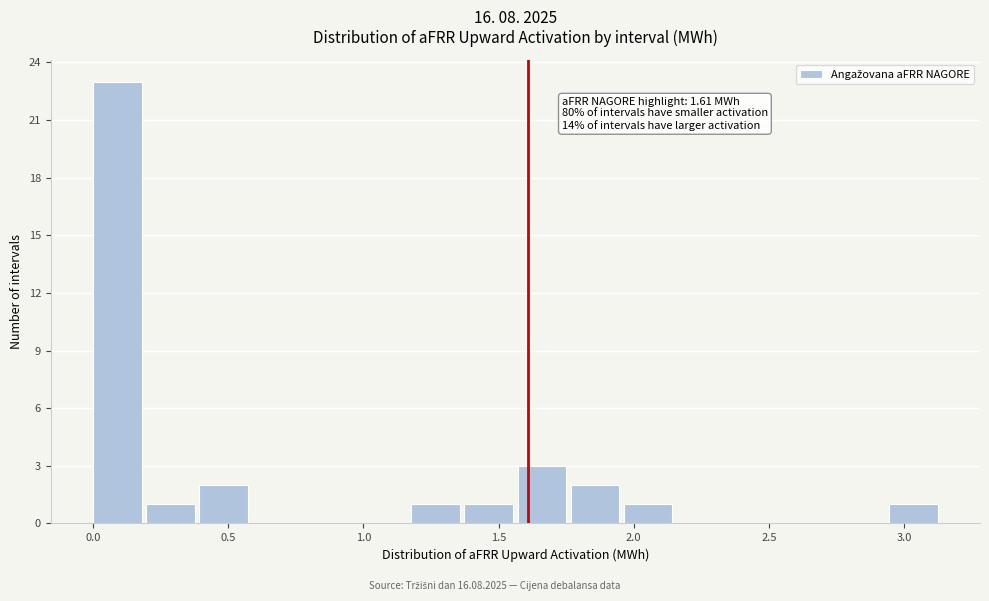

Around what value on the x-axis is the tallest bar? Give the approximate position of its centre, as read against the axis.

0.10